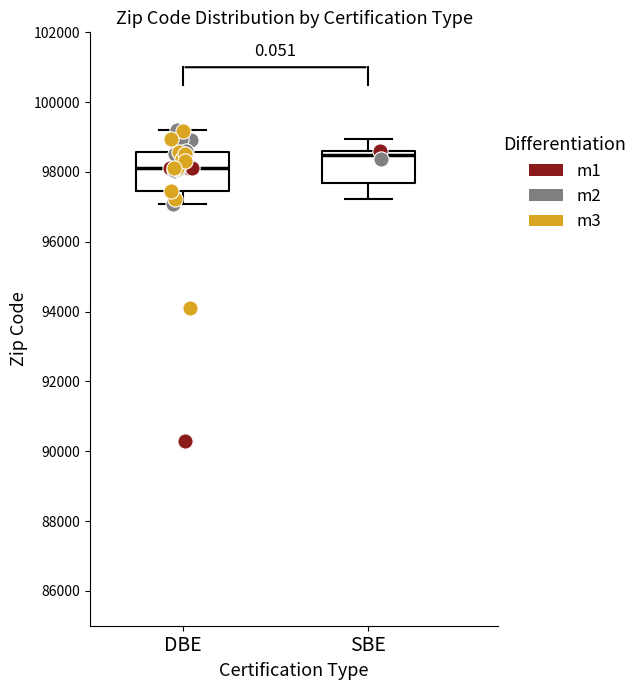

Reading left to right, read every box against the y-axis: the position of its median line, the range the box covers, and the ends of its whiskers. The values are not printed on the chart, so give them approximately, as read against the axis.

DBE: median 98200, box 97400 to 98600, whiskers 97000 to 99200
SBE: median 98400, box 97600 to 98600, whiskers 97200 to 99000